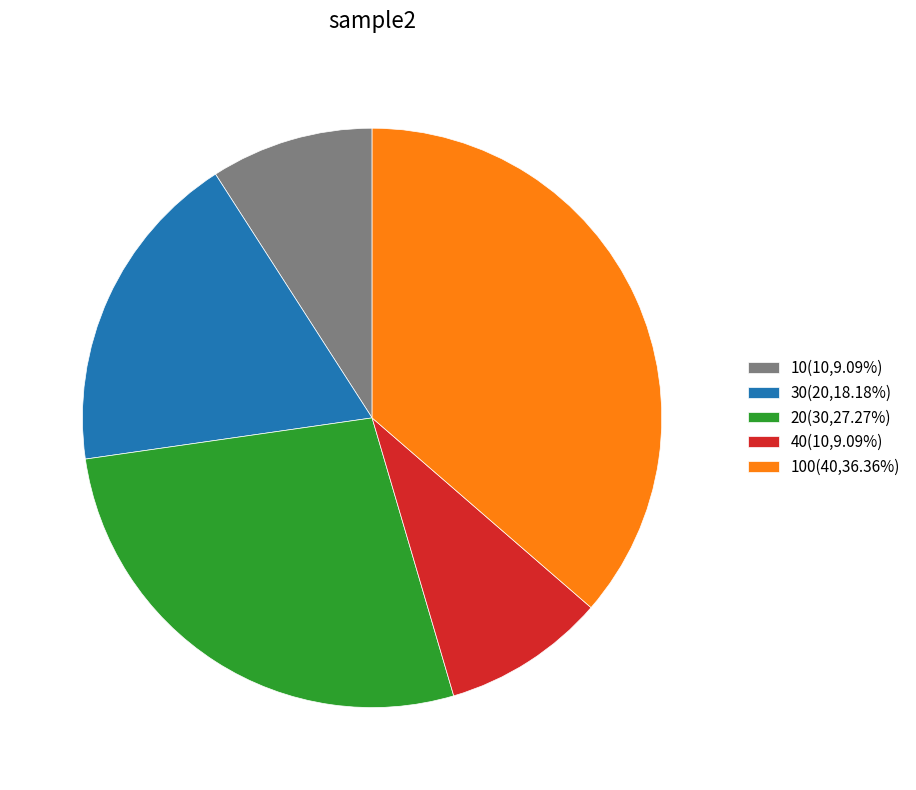

Does 30(20,18.18%) account for over 50% of the chart?

No